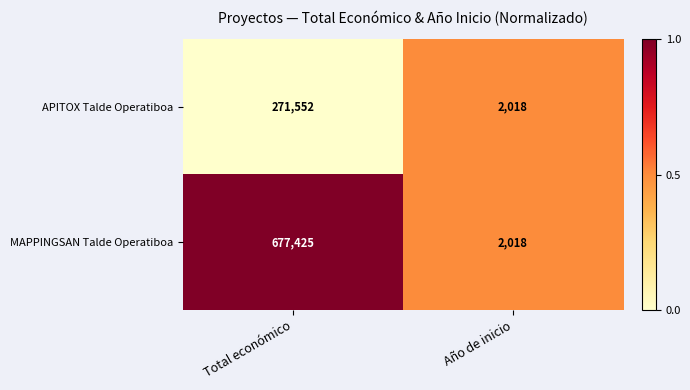

What is the difference between the maximum and minimum values in the MAPPINGSAN Talde Operatiboa series?

675407